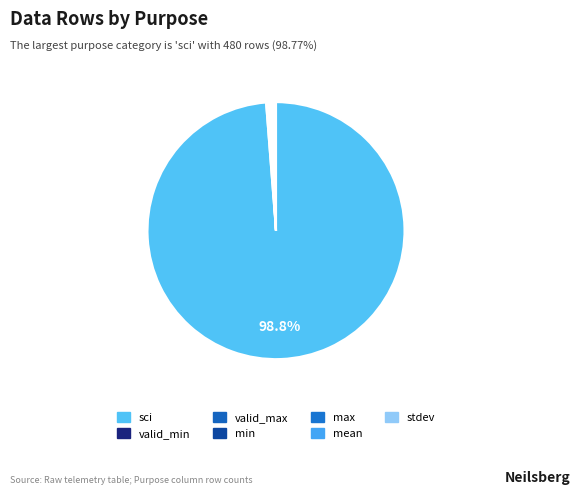

Which category has the biggest portion of the pie?

sci